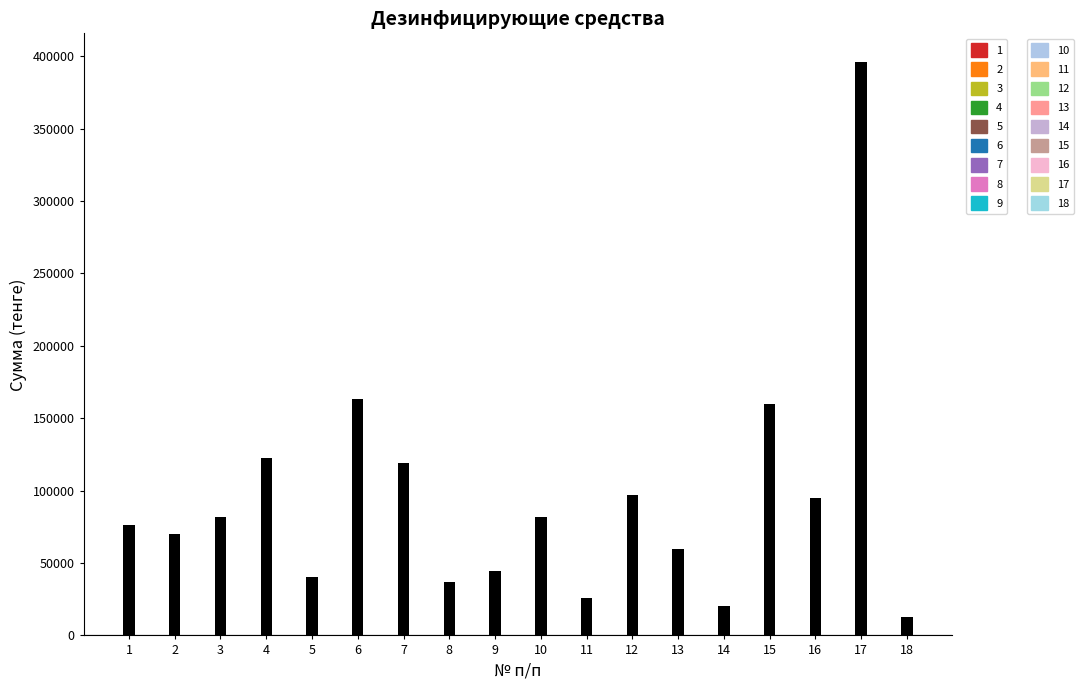

How many values exceed 81645?

8